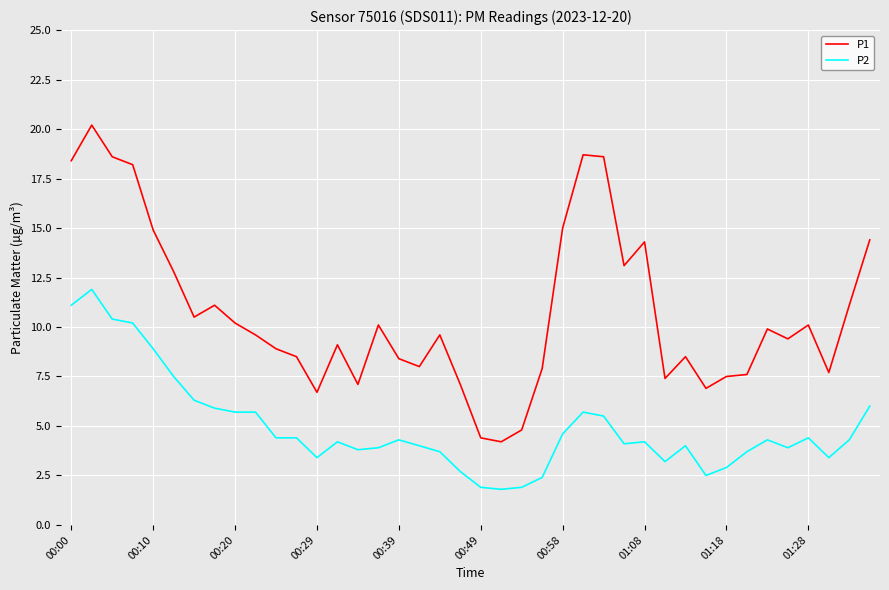

True or false: P2 and P1 cross at least once.

False